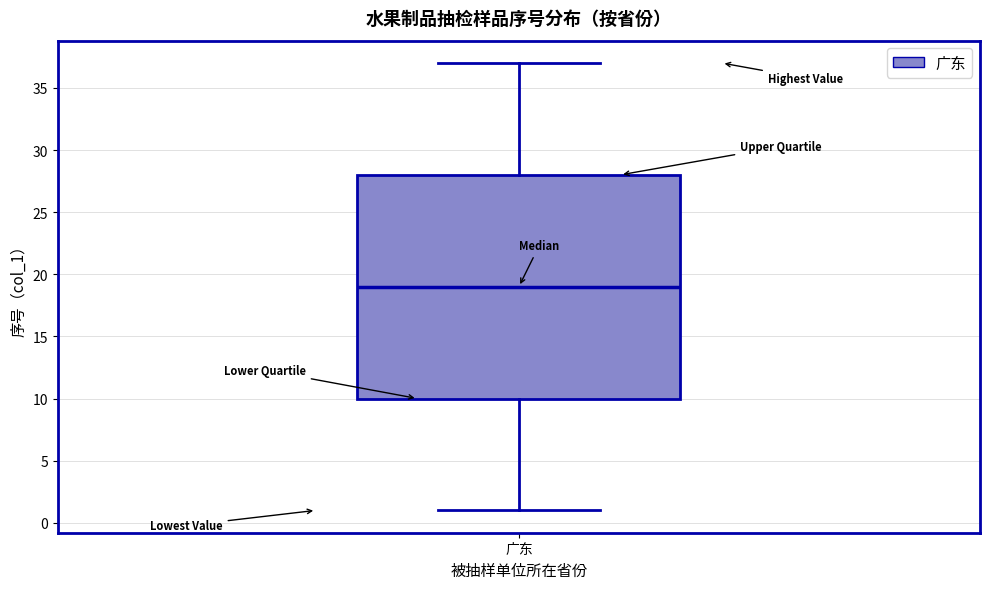

Transcribe this box plot: give where the median line is, the range the box spans, and where the two whiskers end, as read against the y-axis. The values are not printed on the chart, so give them approximately, as read against the axis.

median 19, box 10 to 28, whiskers 1 to 37